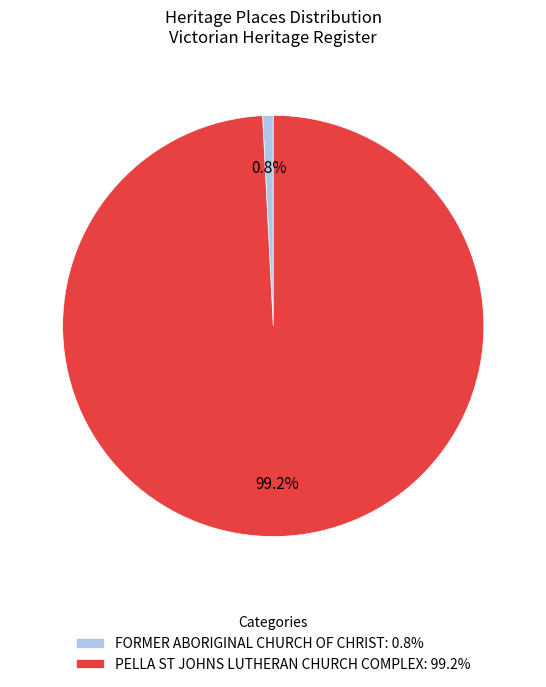

To the nearest percent, what is the average slice percentage?

50%